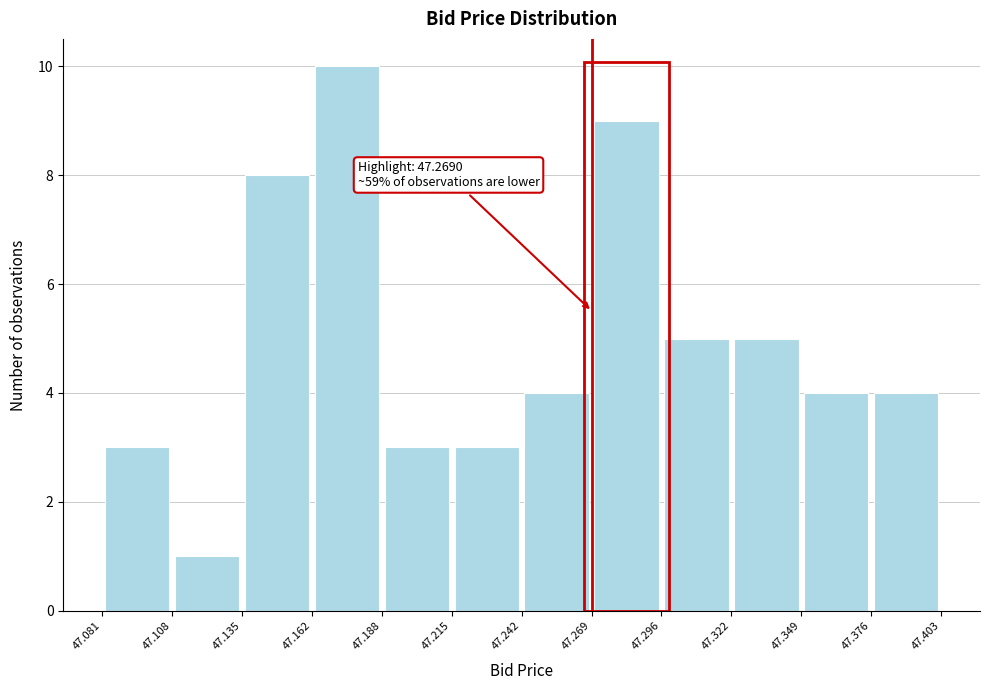

Which range on the x-axis has the tallest bar?

47.162 to 47.188